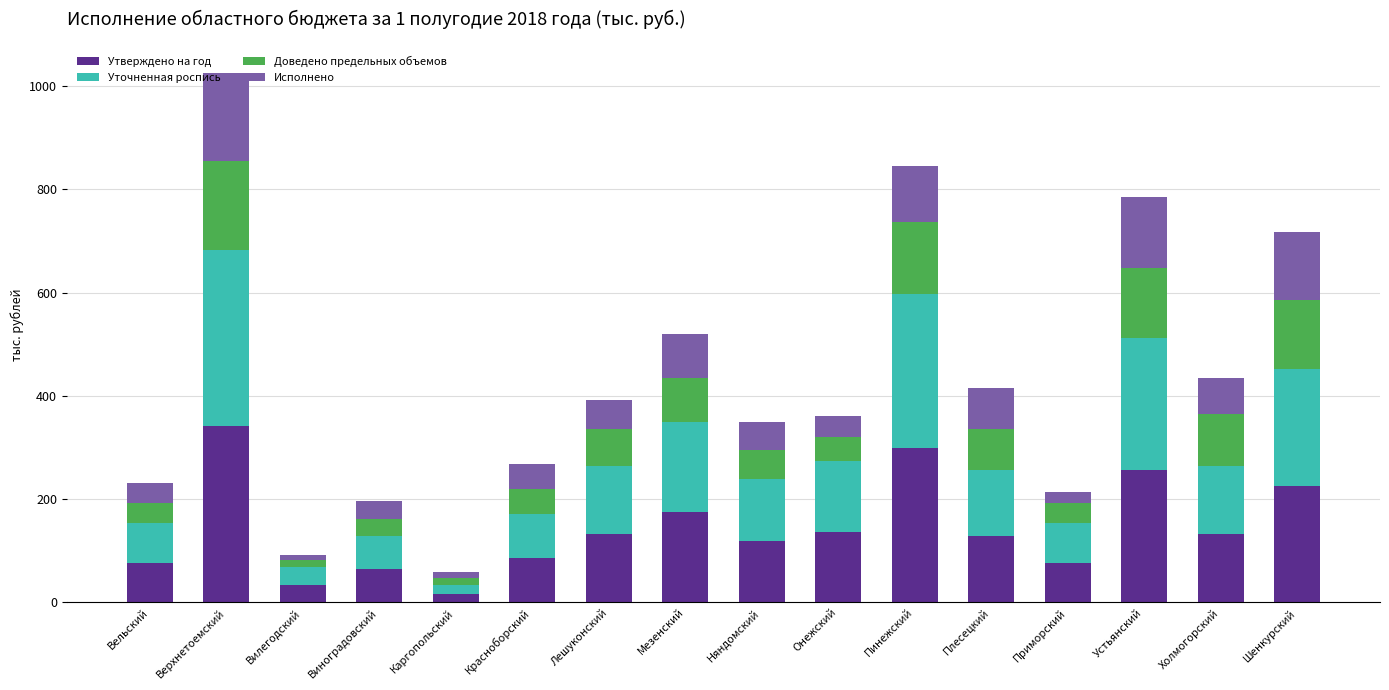

What is the total value across all series at Шенкурский?

718.0